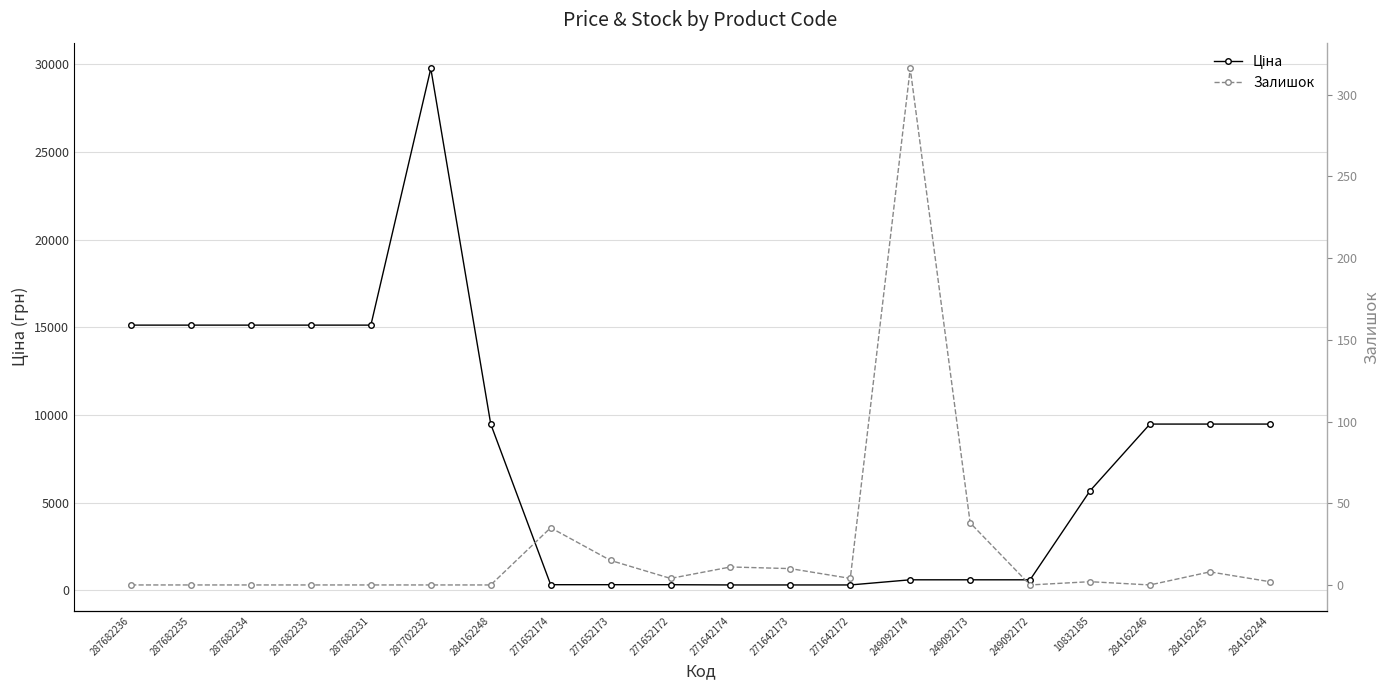

Rank the categories by Ціна value from highest to lowest.

287702232, 287682236, 287682235, 287682234, 287682233, 287682231, 284162248, 284162246, 284162245, 284162244, 10832185, 249092174, 249092173, 249092172, 271652174, 271652173, 271652172, 271642174, 271642173, 271642172